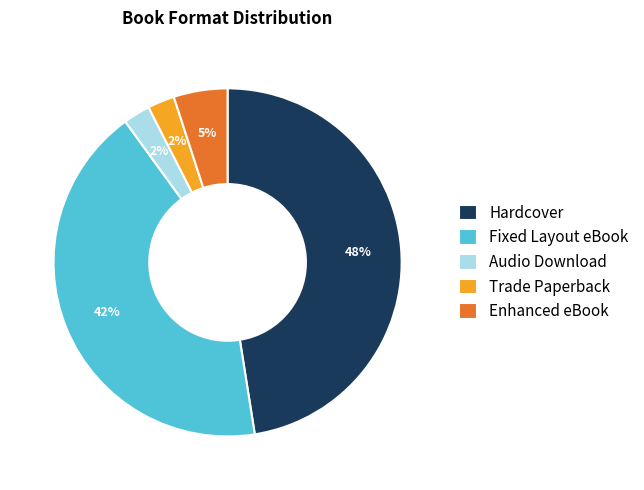

Between Audio Download and Hardcover, which is larger?

Hardcover